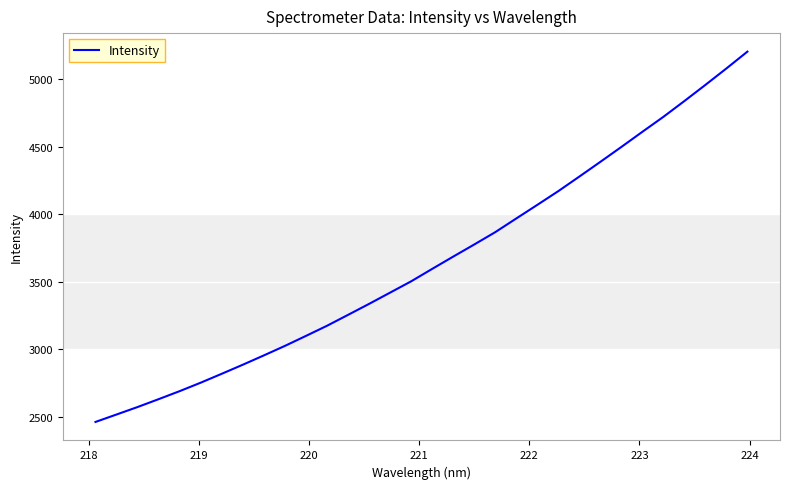

How many categories are shown in the chart?

32